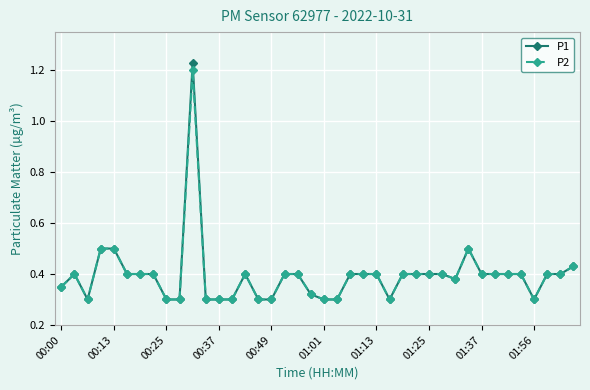

What is the difference between the second highest and minimum values in the P1 series?

0.2